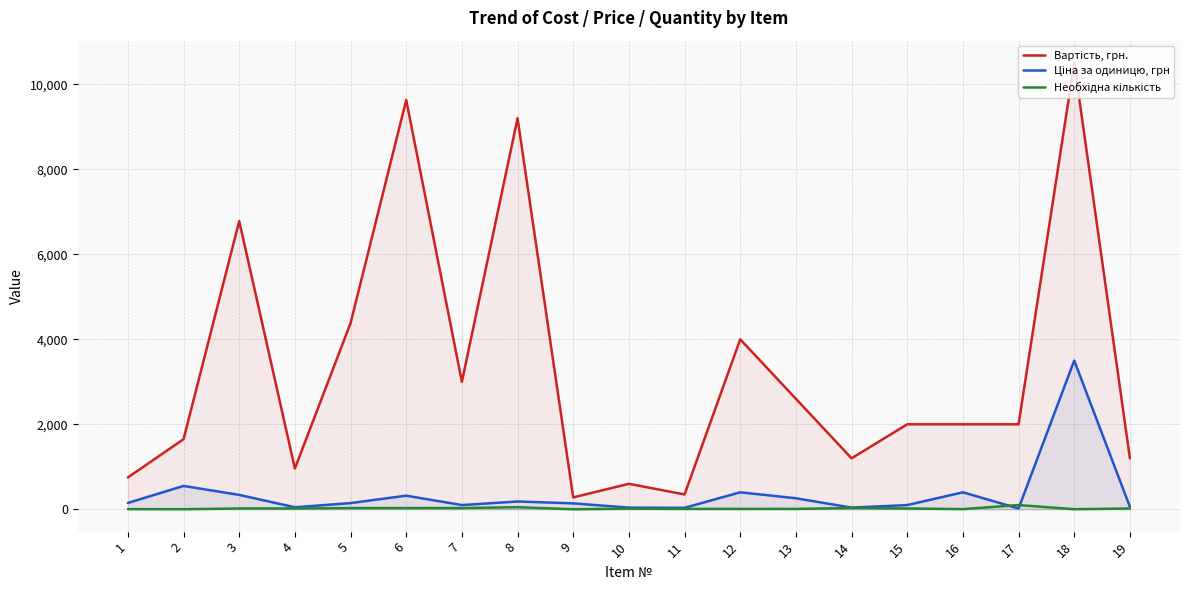

At which category is the sum across all series the highest?

18